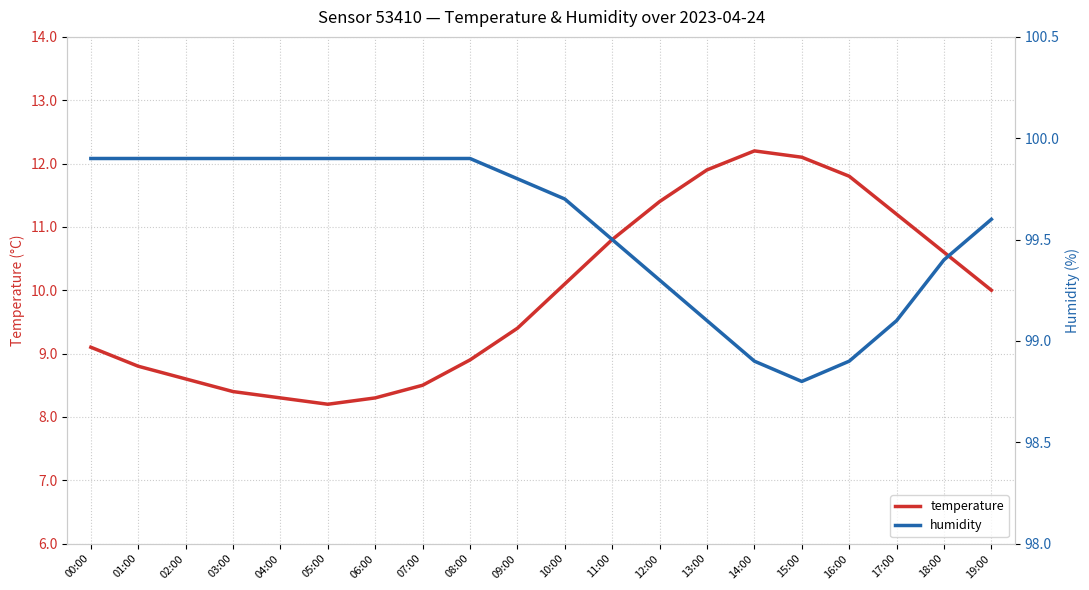

At which label does temperature reach its minimum?

05:00